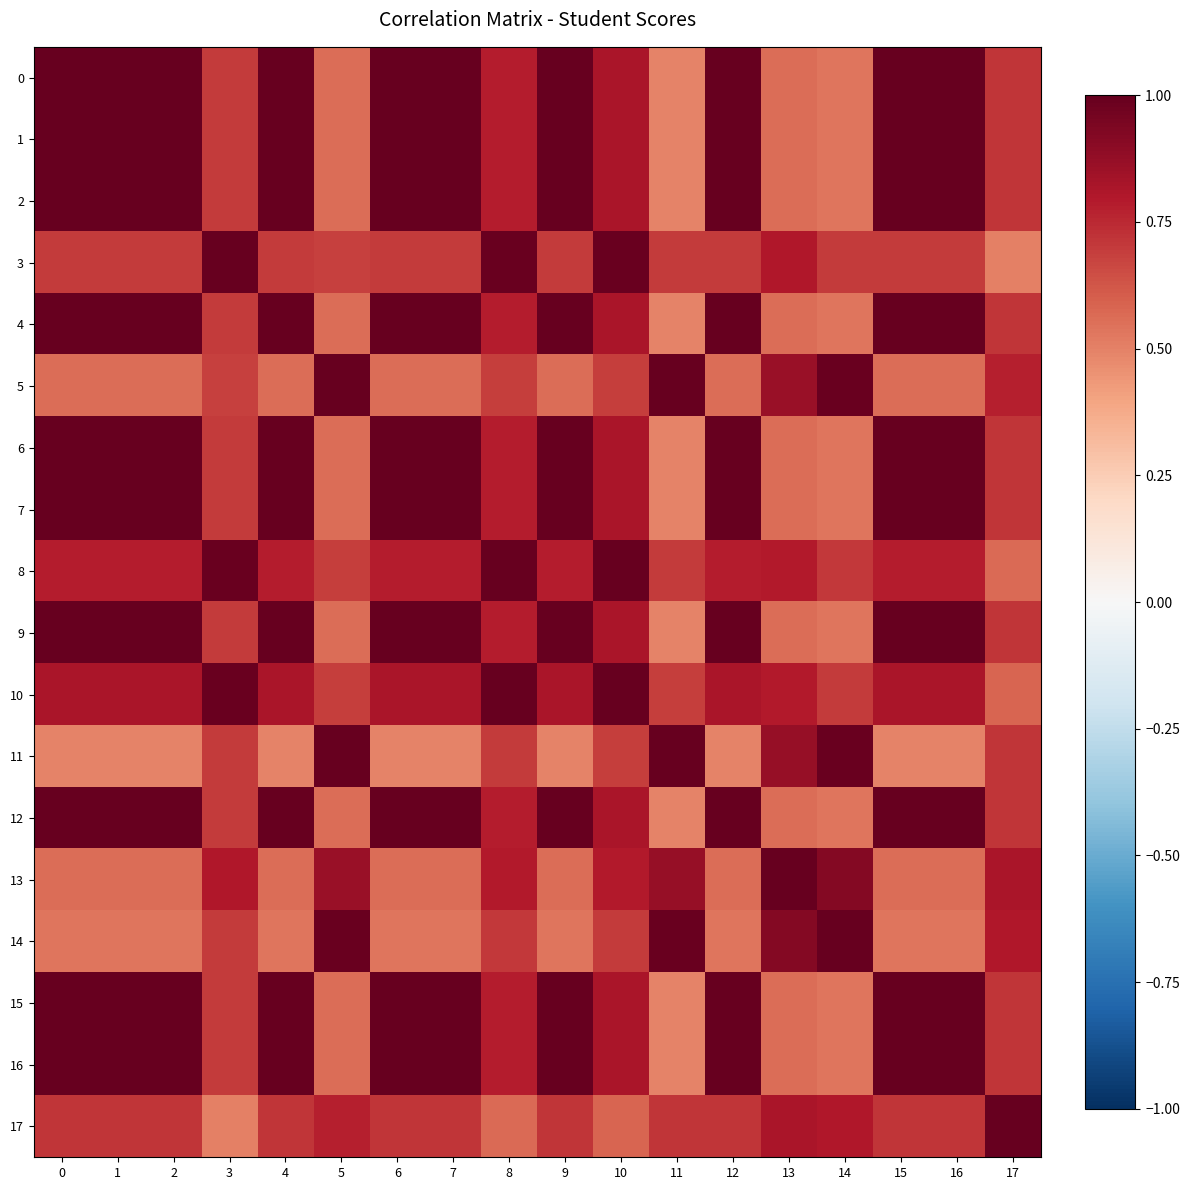

Which has a higher value, 13 or 7?

7